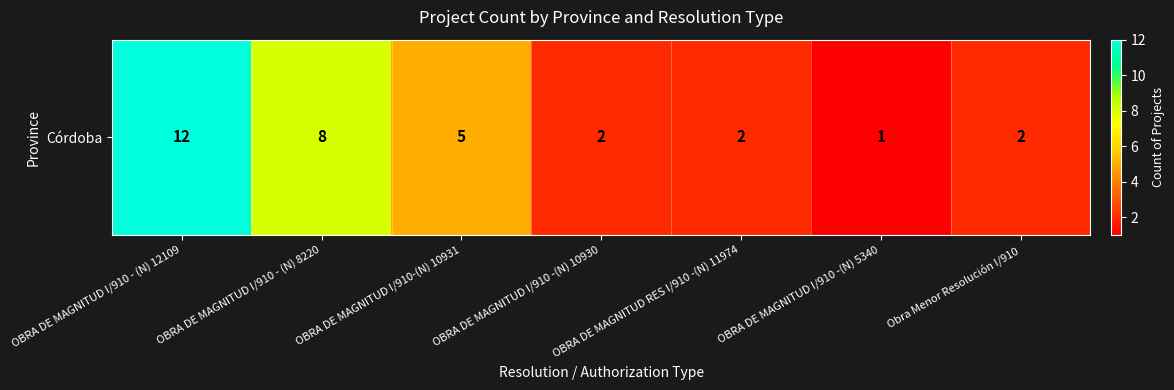

Approximately how many times larger is the value at OBRA DE MAGNITUD I/910 -(N) 10930 compared to Obra Menor Resolución I/910?

1.0